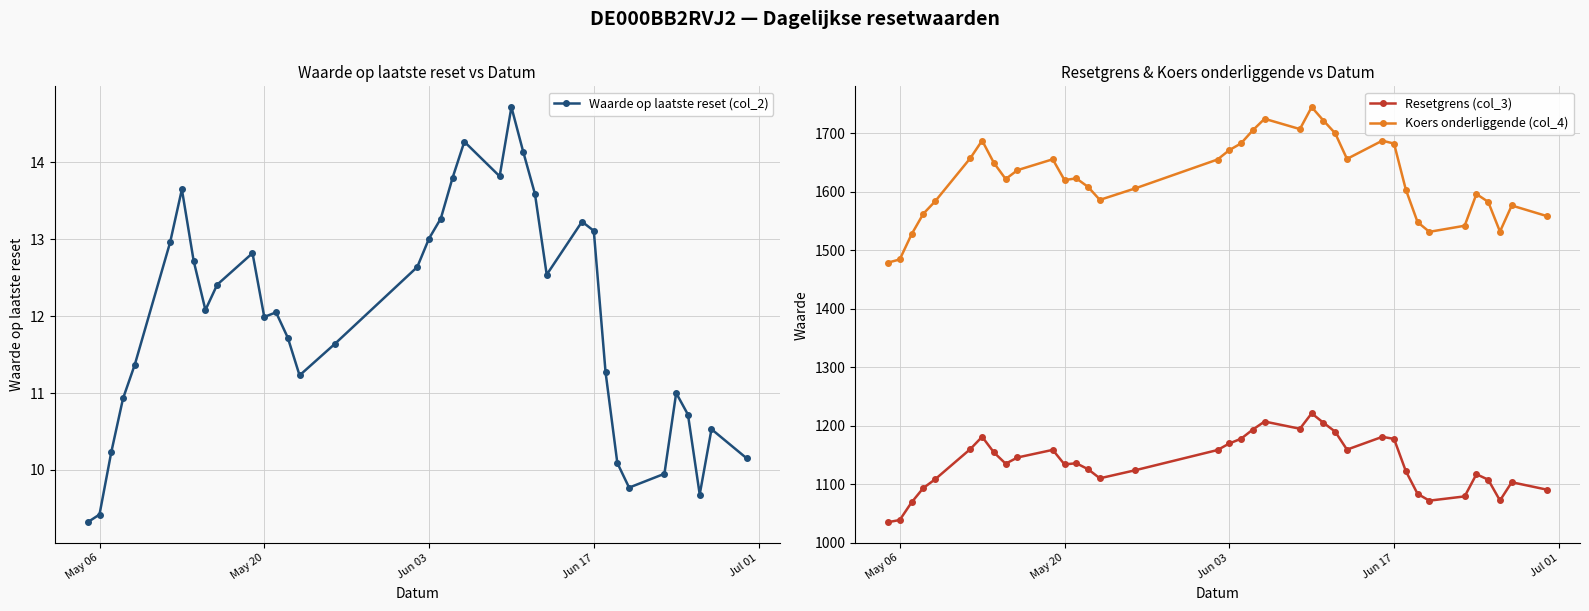

True or false: Waarde op laatste reset (col_2) and Koers onderliggende (col_4) cross at least once.

False